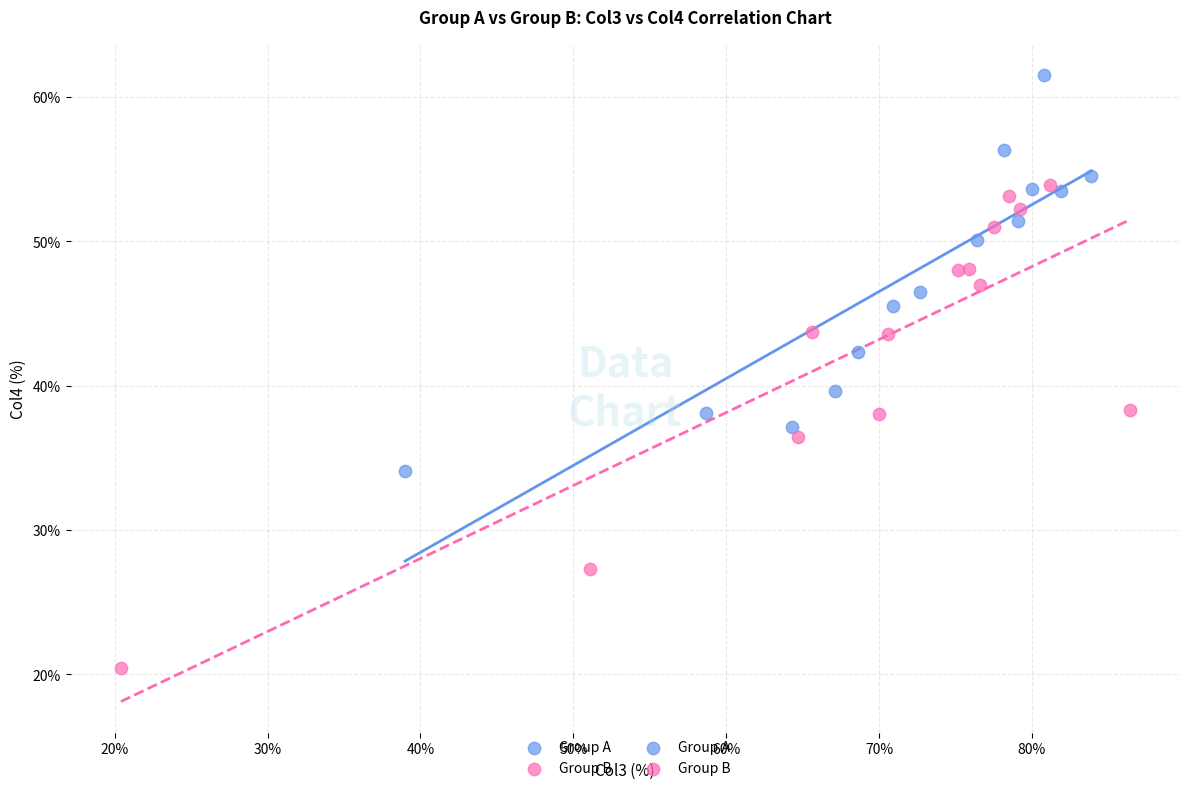

Which series contains the lowest Y value?

Group B